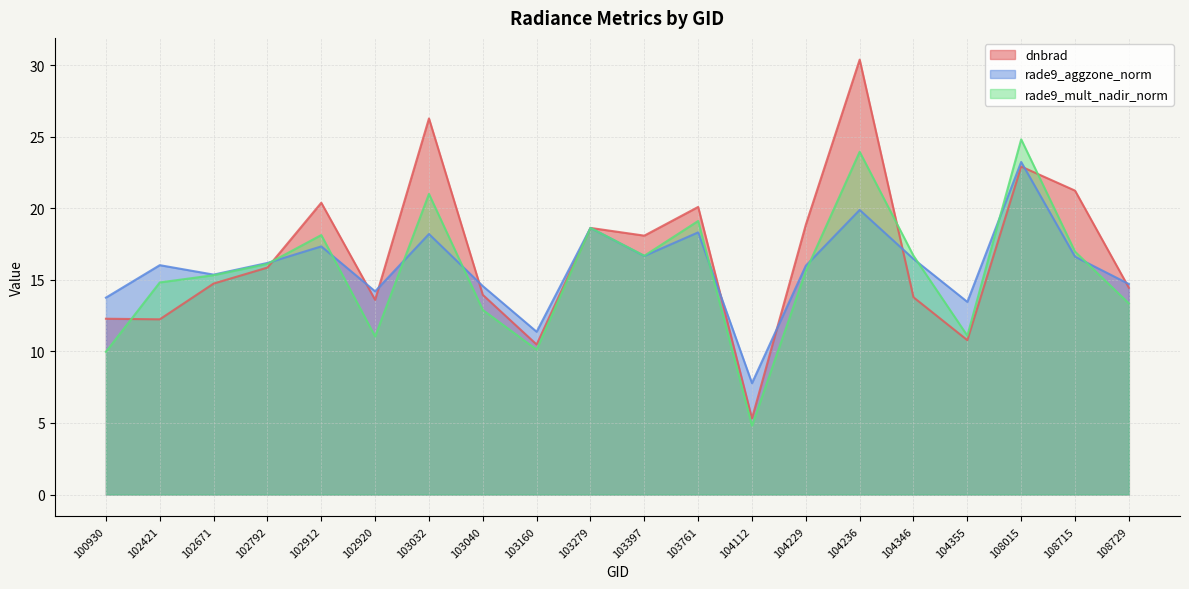

Reading right to left, what are all the values shown in this chart?

dnbrad: 108729=14.4	108715=21.2	108015=22.9	104355=10.8	104346=13.8	104236=30.4	104229=18.9	104112=5.3	103761=20.1	103397=18.1	103279=18.6	103160=10.5	103040=13.9	103032=26.3	102920=13.6	102912=20.4	102792=15.9	102671=14.7	102421=12.2	100930=12.3
rade9_aggzone_norm: 108729=14.7	108715=16.6	108015=23.2	104355=13.5	104346=16.5	104236=19.9	104229=16.0	104112=7.8	103761=18.3	103397=16.7	103279=18.6	103160=11.4	103040=14.6	103032=18.2	102920=14.2	102912=17.3	102792=16.2	102671=15.4	102421=16.0	100930=13.8
rade9_mult_nadir_norm: 108729=13.4	108715=17.0	108015=24.8	104355=11.1	104346=16.7	104236=23.9	104229=15.6	104112=4.8	103761=19.1	103397=16.7	103279=18.6	103160=10.1	103040=12.9	103032=21.0	102920=11.0	102912=18.1	102792=16.1	102671=15.3	102421=14.8	100930=10.0